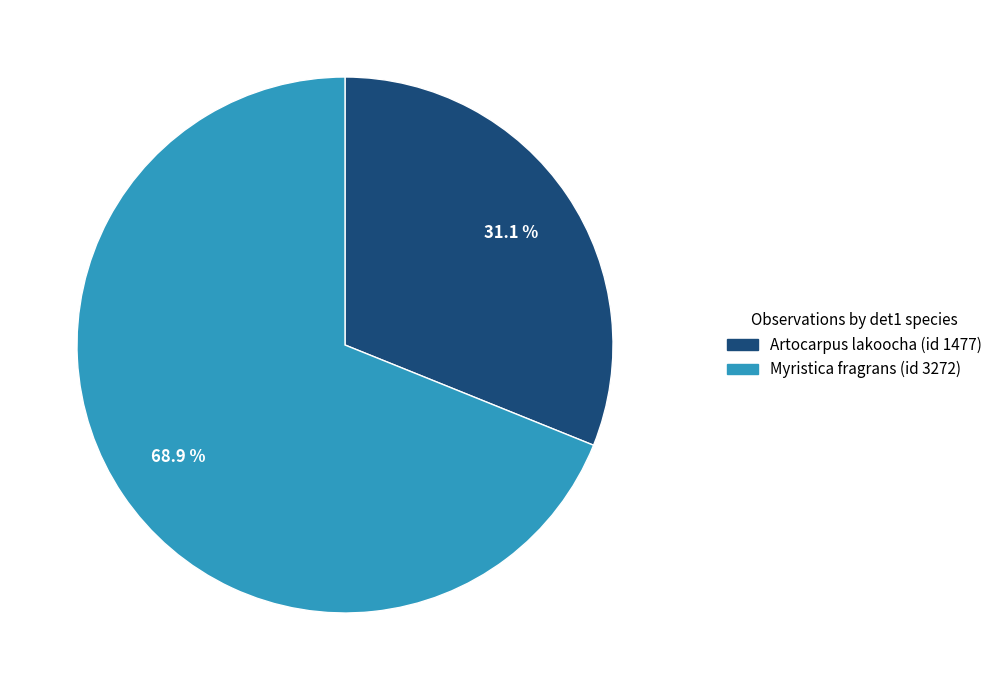

To the nearest percent, what portion does Myristica fragrans (id 3272) represent?

69%